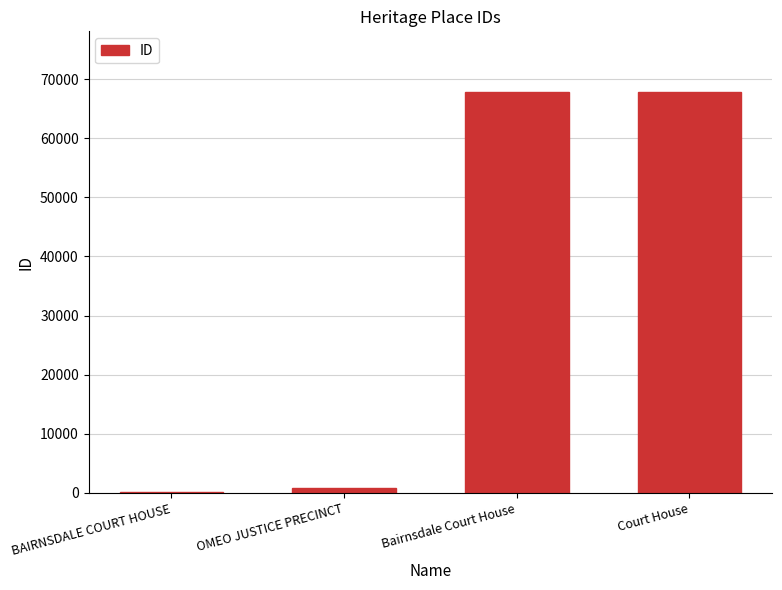

What is the sum of all values?

136756